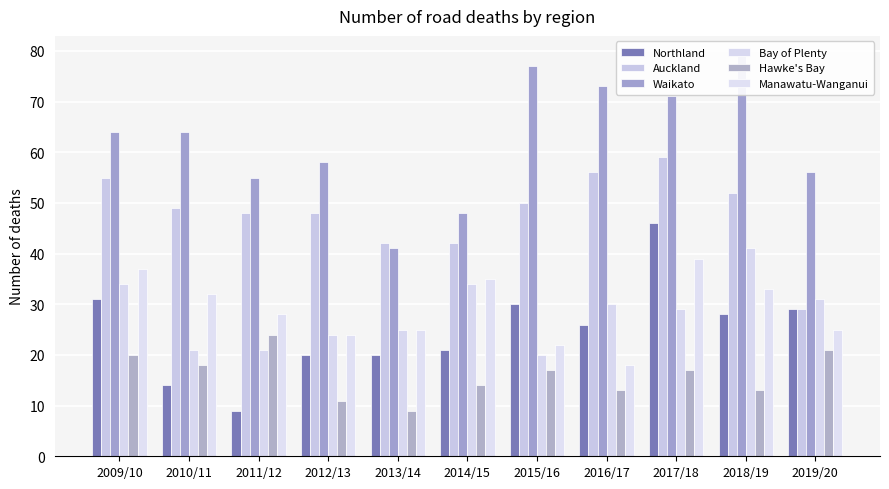

List the labels in order of Northland value, largest first.

2017/18, 2009/10, 2015/16, 2019/20, 2018/19, 2016/17, 2014/15, 2012/13, 2013/14, 2010/11, 2011/12